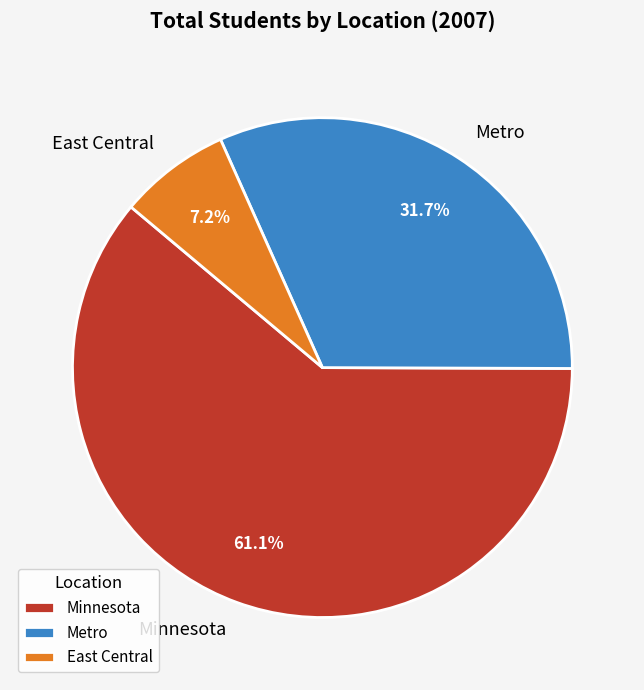

How much of the chart is everything except Minnesota?

38.9%